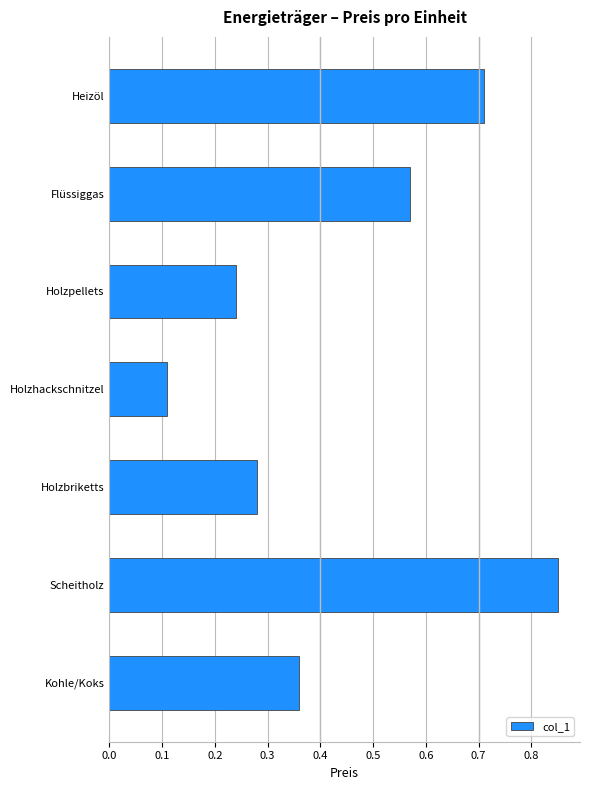

What is the change in value from Holzpellets to Scheitholz?

+0.6